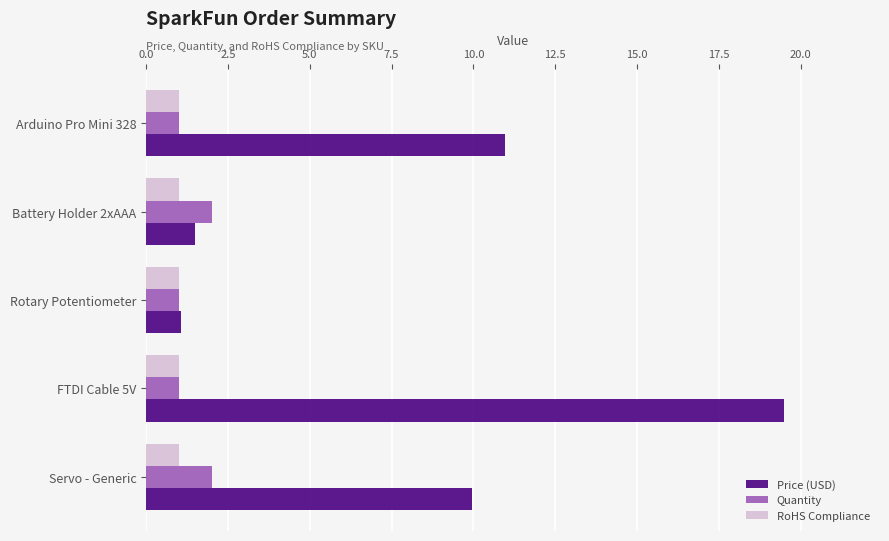

Which series has the largest range (max minus min)?

Price (USD)